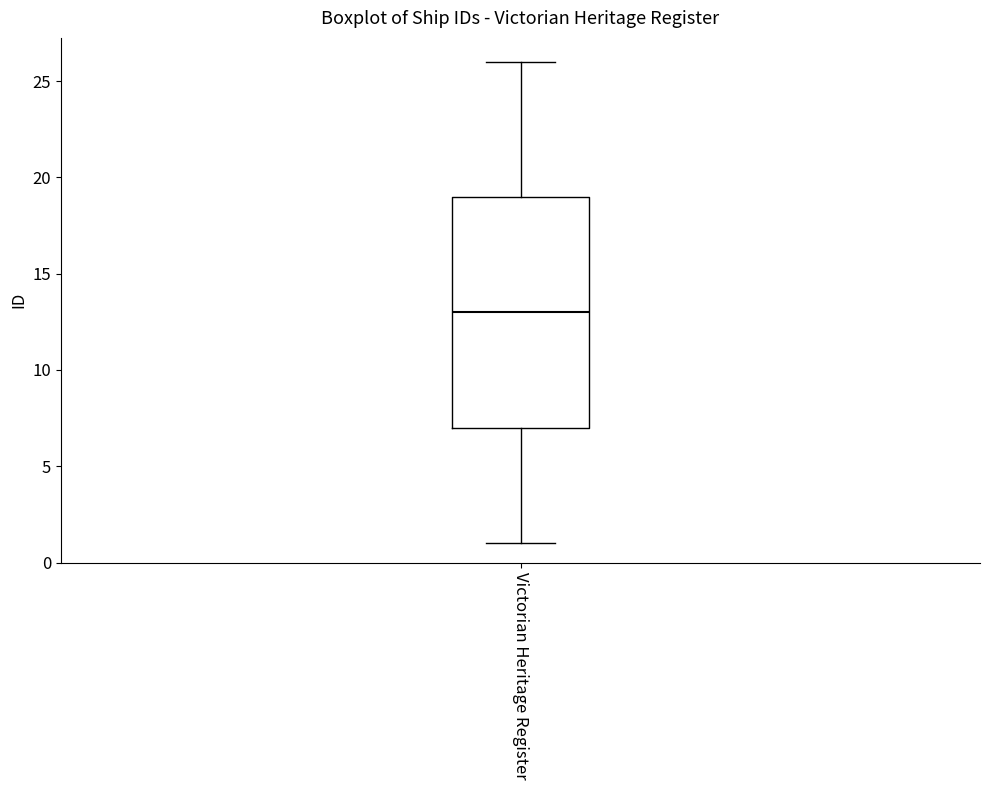

Transcribe this box plot: give where the median line is, the range the box spans, and where the two whiskers end, as read against the y-axis. The values are not printed on the chart, so give them approximately, as read against the axis.

median 13, box 7 to 19, whiskers 1 to 26